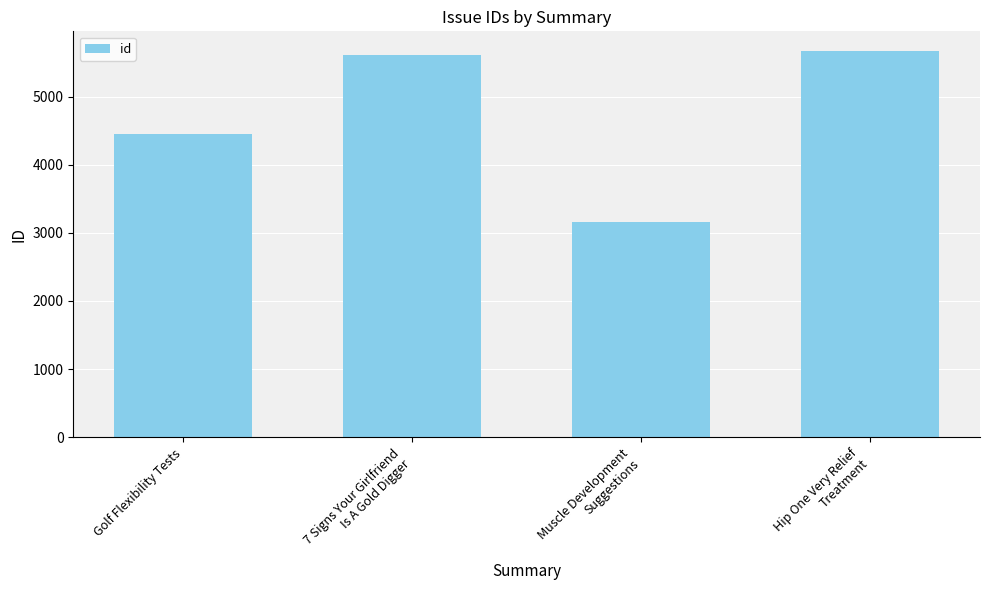

The value at Muscle Development
Suggestions is 3161. True or false?

True